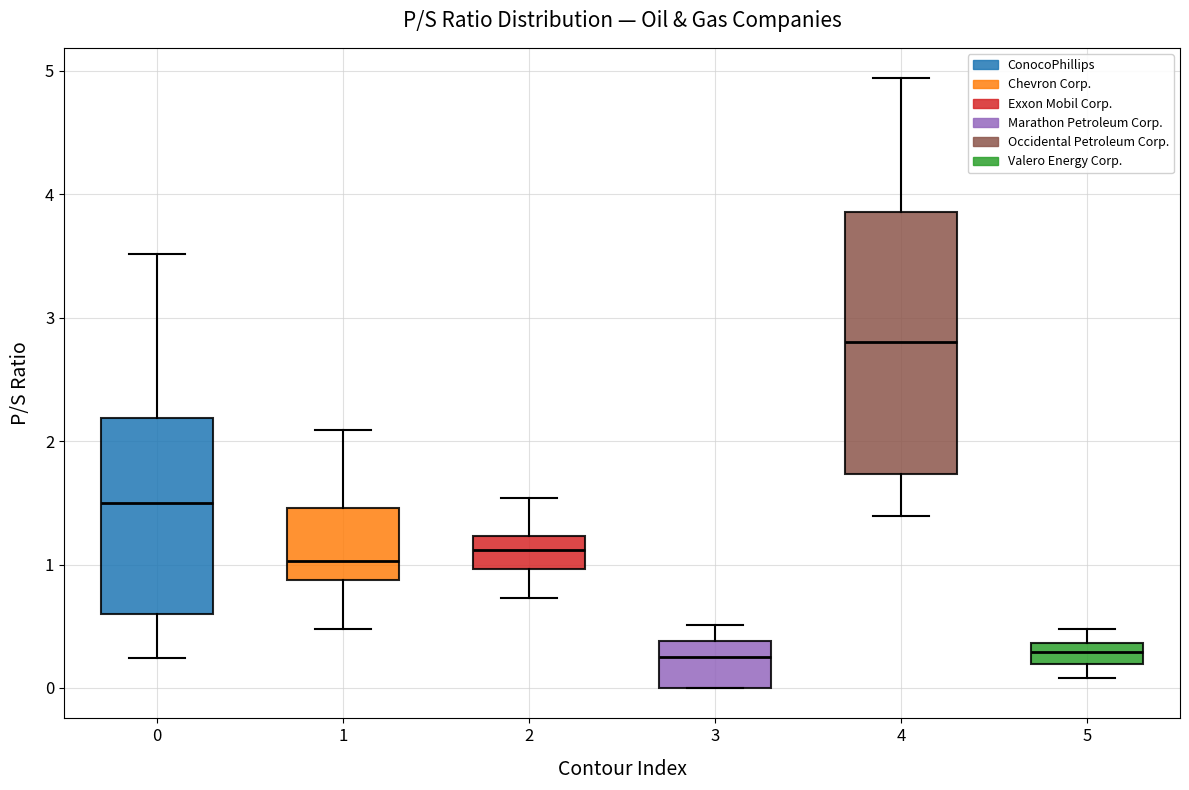

Reading left to right, transcribe this box plot: for each box, give where its median line is, the range the box spans, and where its two whiskers end, as read against the y-axis. The values are not printed on the chart, so give them approximately, as read against the axis.

0: median 1.5, box 0.6 to 2.2, whiskers 0.2 to 3.5
1: median 1.0, box 0.9 to 1.5, whiskers 0.5 to 2.1
2: median 1.1, box 1.0 to 1.2, whiskers 0.7 to 1.5
3: median 0.3, box 0.0 to 0.4, whiskers 0.0 to 0.5
4: median 2.8, box 1.7 to 3.9, whiskers 1.4 to 4.9
5: median 0.3, box 0.2 to 0.4, whiskers 0.1 to 0.5